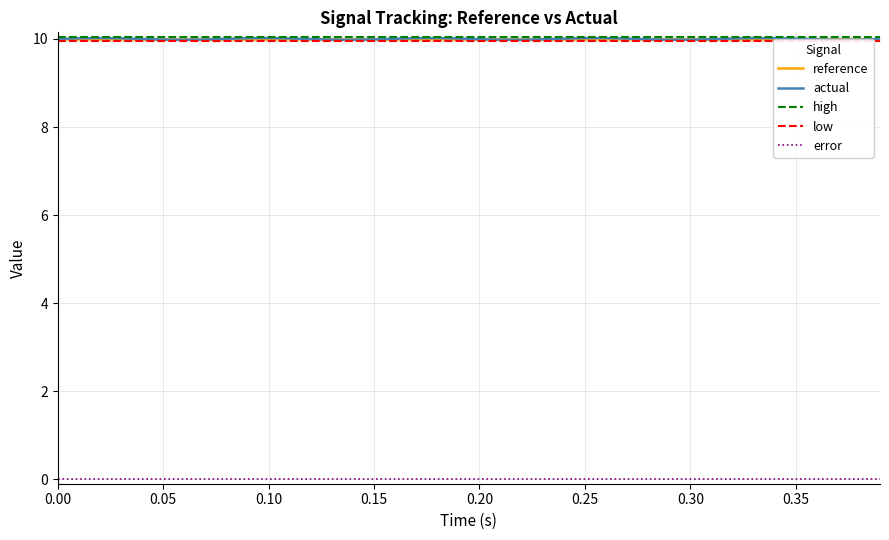

How many series are shown in this chart?

5